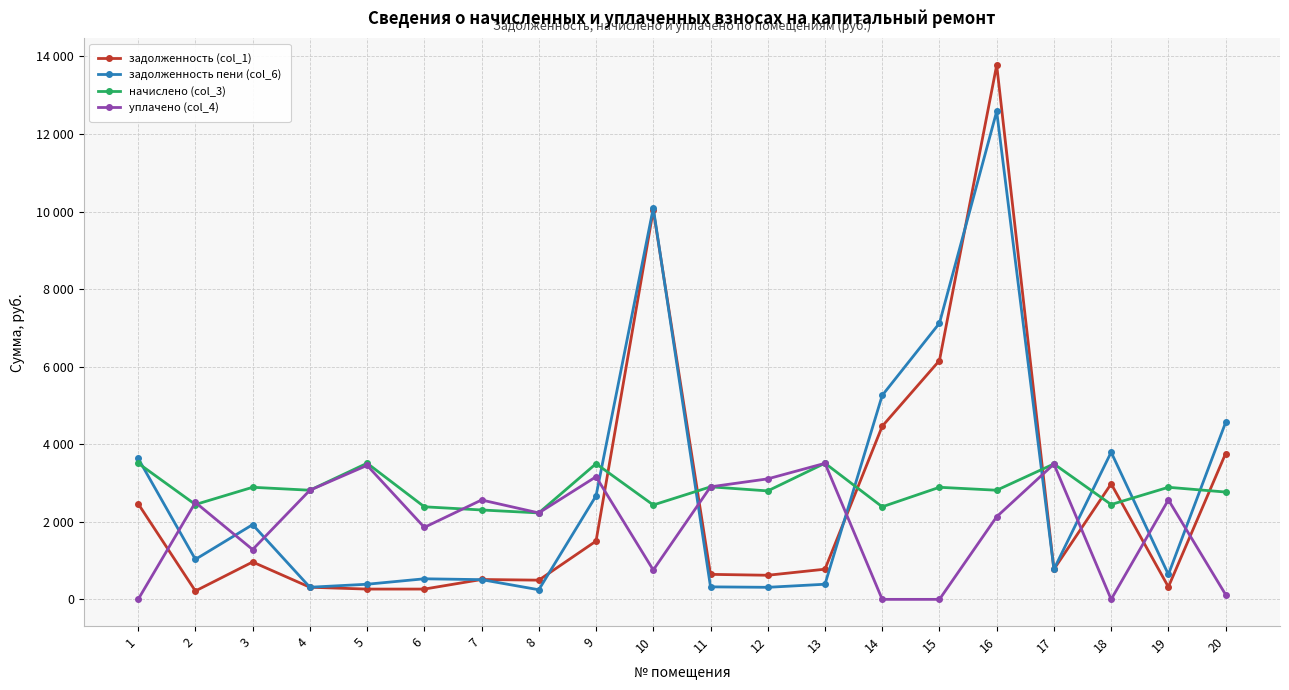

At which category is the sum across all series the highest?

16